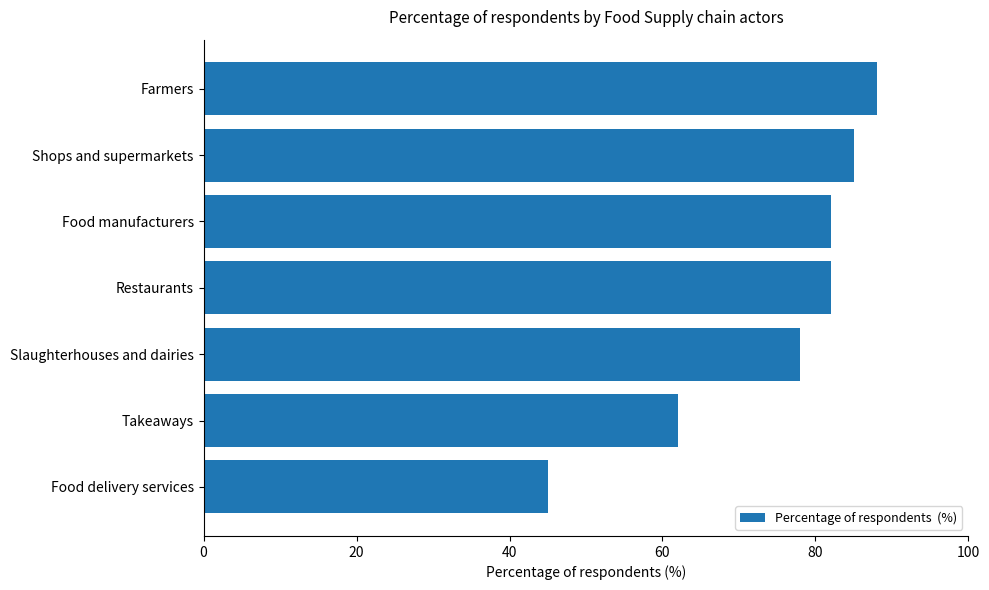

True or false: the data shows 69 at Food delivery services.

False